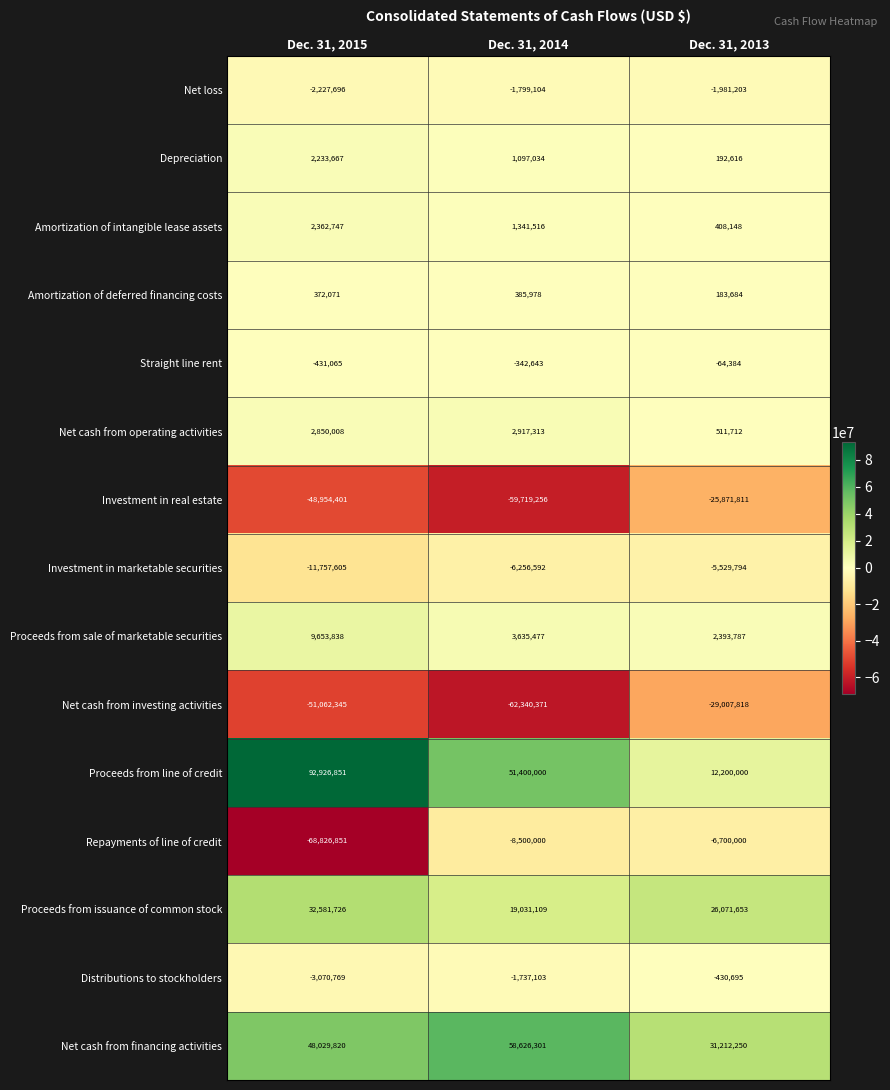

Which series has the largest range (max minus min)?

Proceeds from line of credit